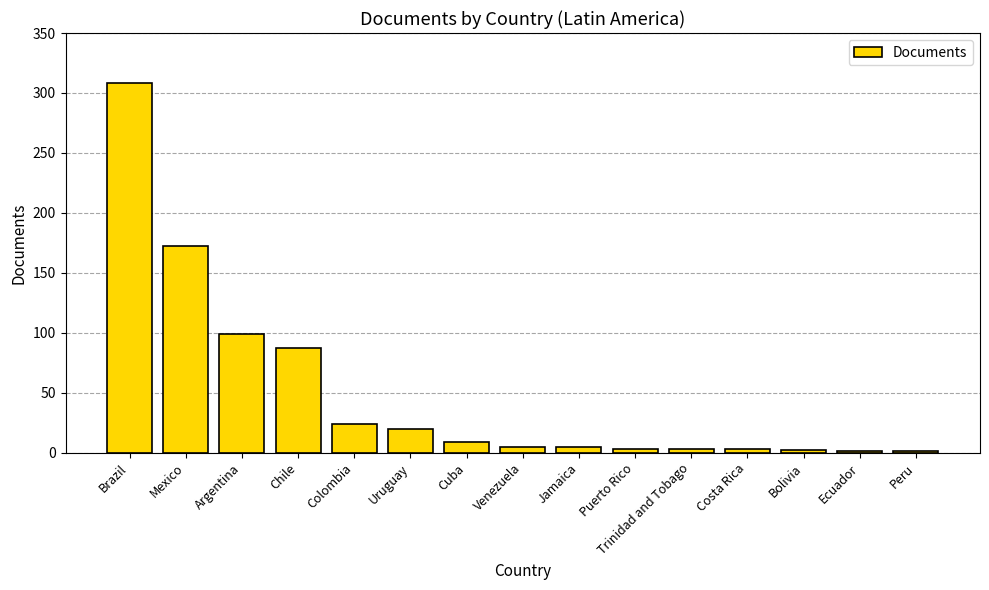

What is the ratio of the value at Brazil to the value at Cuba?

34.2